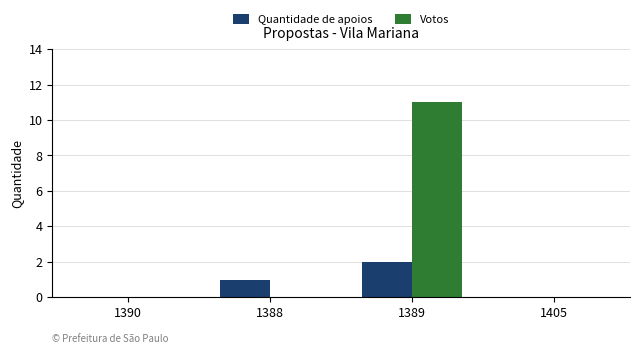

What is the sum of the Votos values at 1389 and 1405?

11